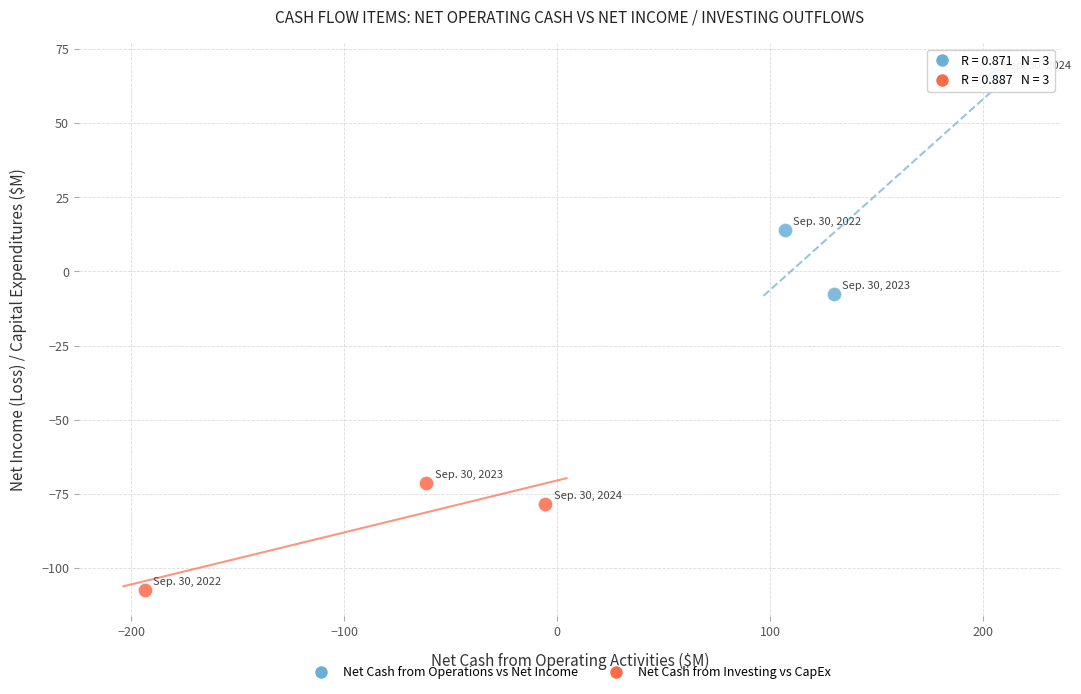

Which series has the largest Y range (max minus min)?

Net Cash from Operations vs Net Income